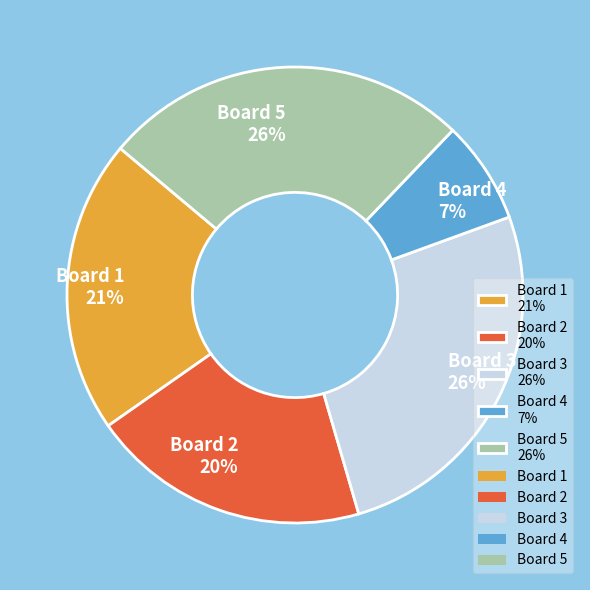

Approximately how many times larger is the value at Board 2 20% compared to Board 3 26%?

0.8